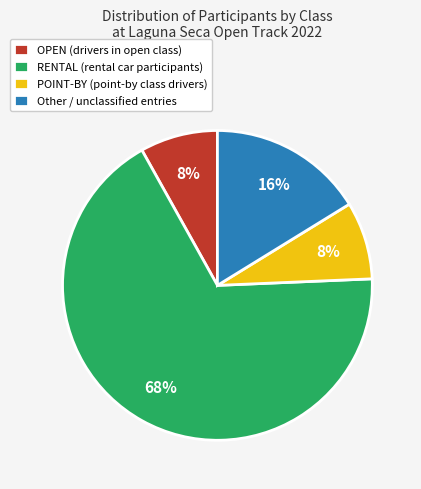

Count the number of slices in the pie.

4